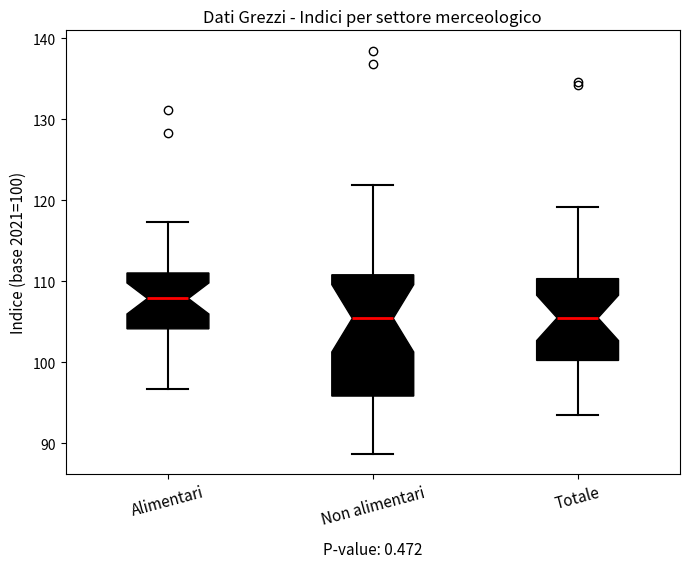

Reading left to right, read every box against the y-axis: the position of its median line, the range the box covers, and the ends of its whiskers. The values are not printed on the chart, so give them approximately, as read against the axis.

Alimentari: median 108, box 104 to 111, whiskers 97 to 117
Non alimentari: median 105, box 96 to 111, whiskers 89 to 122
Totale: median 106, box 100 to 110, whiskers 94 to 119